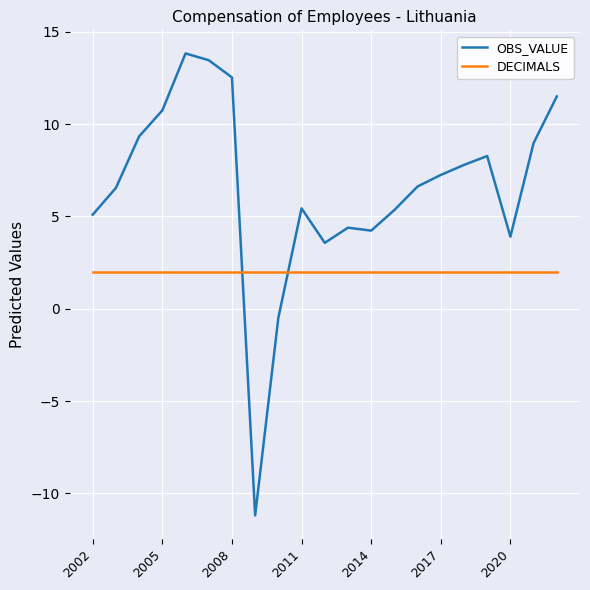

What is the difference between the maximum and minimum values in the OBS_VALUE series?

25.0